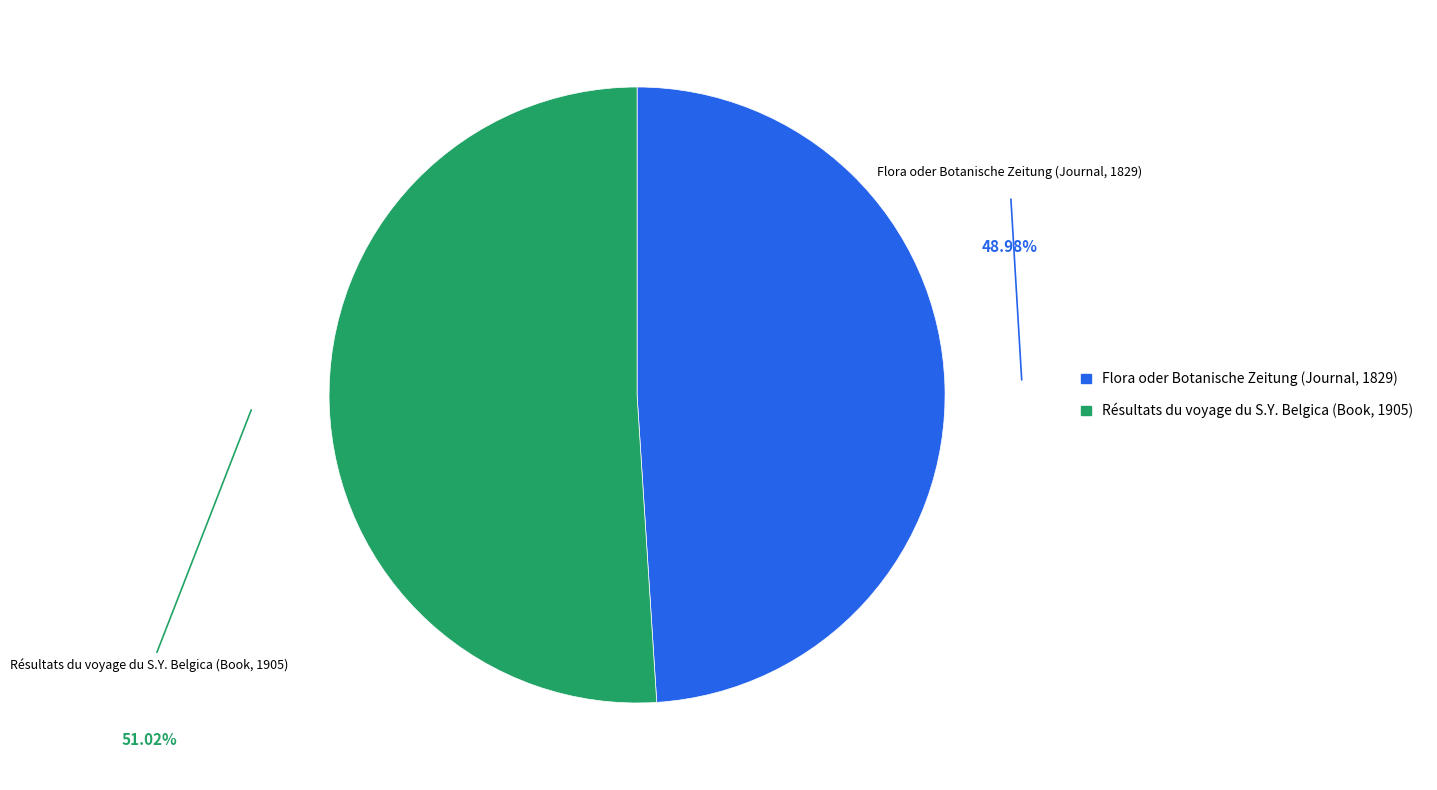

Between Flora oder Botanische Zeitung (Journal, 1829) and Résultats du voyage du S.Y. Belgica (Book, 1905), which is larger?

Résultats du voyage du S.Y. Belgica (Book, 1905)